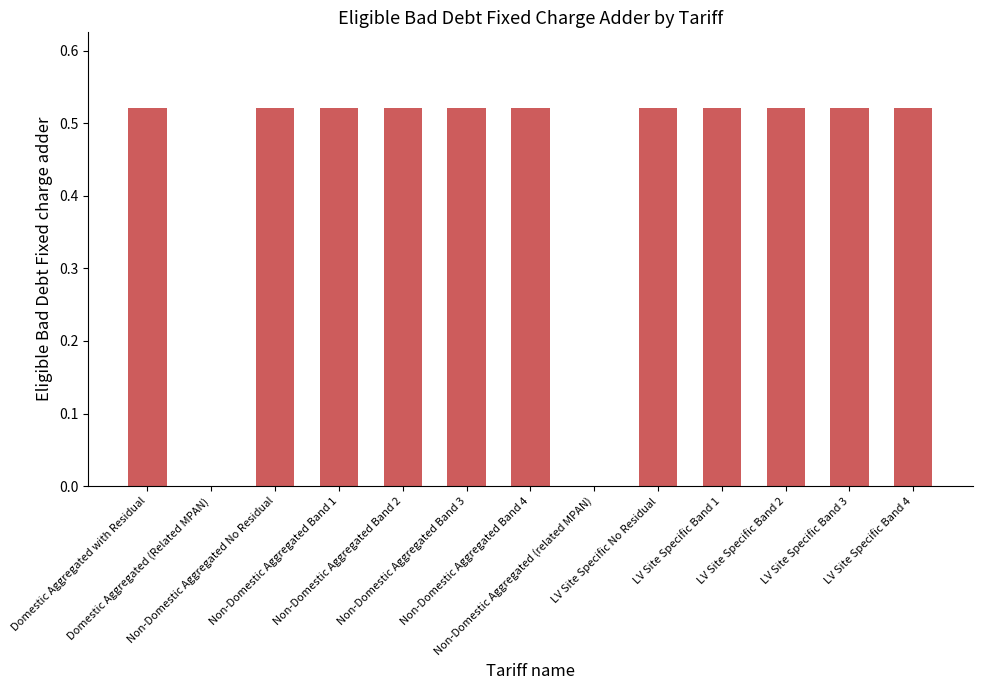

Between Non-Domestic Aggregated Band 1 and Non-Domestic Aggregated No Residual, which is larger?

Non-Domestic Aggregated Band 1